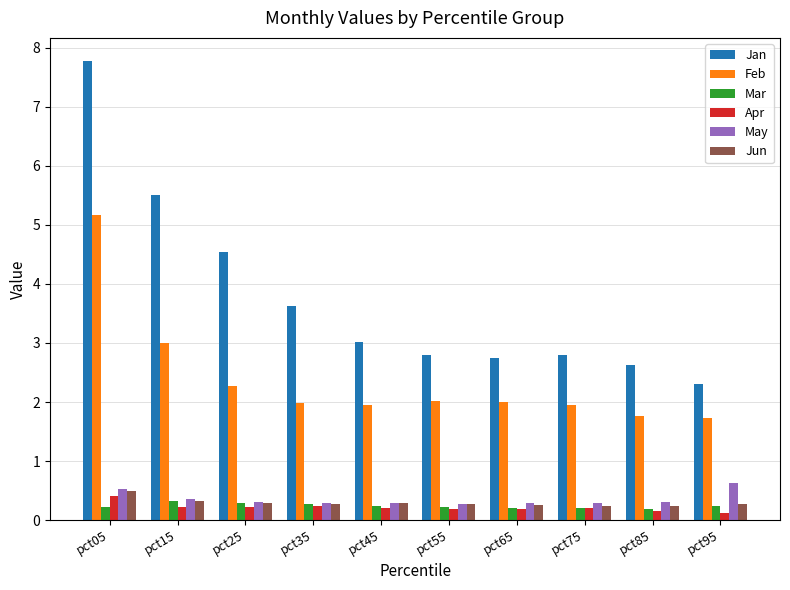

True or false: Jun has a value of 0.2 at pct75.

True